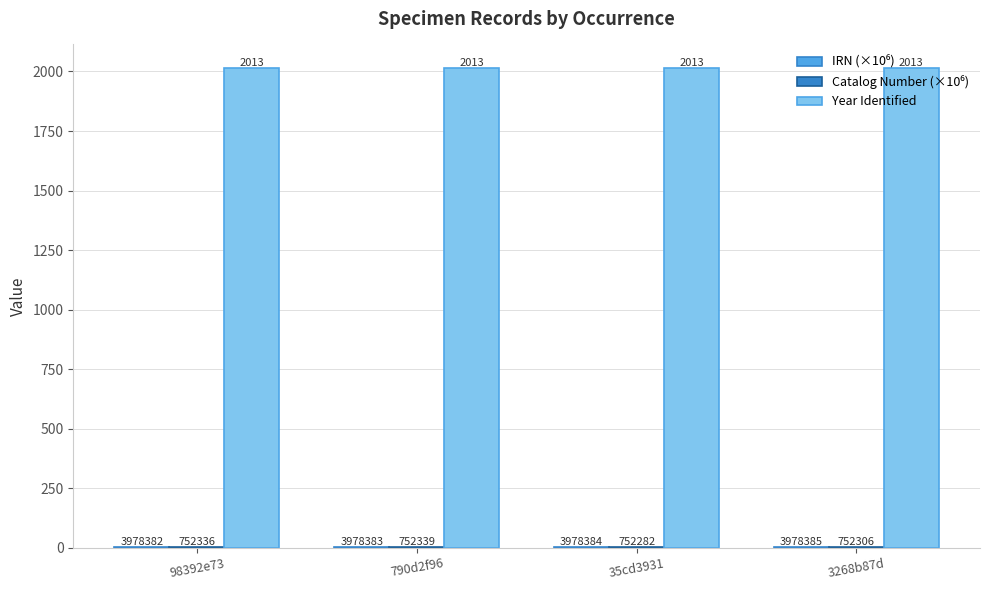

What is the sum of all IRN (×10⁶) values?

15.9